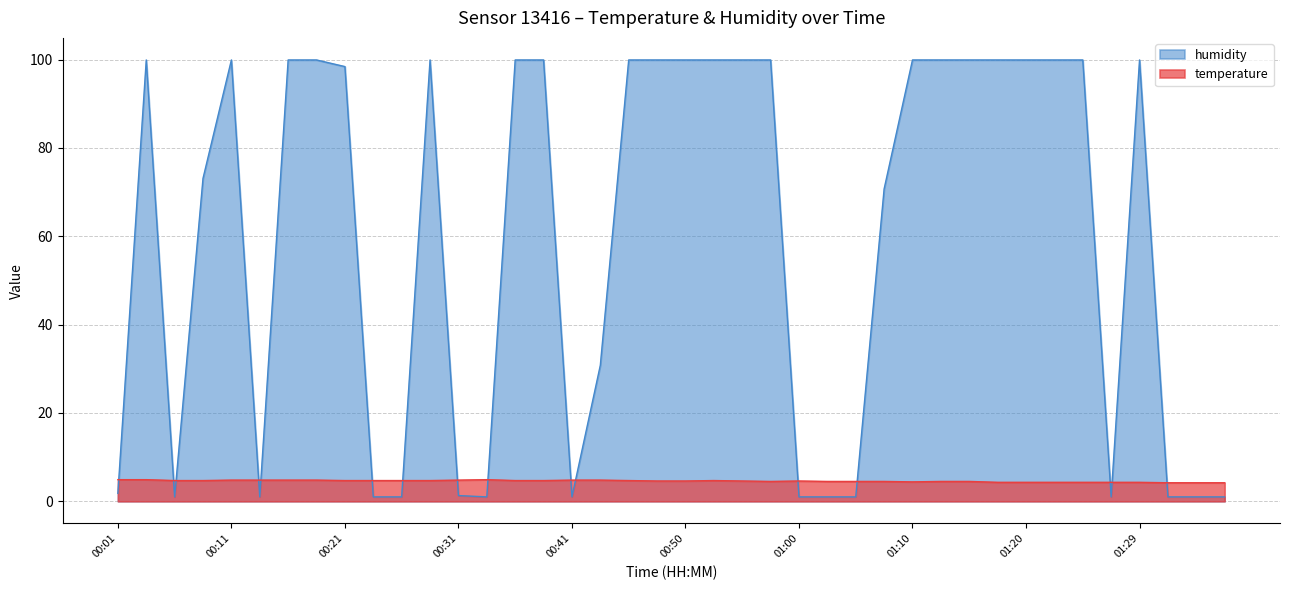

List the series in order of their overall mean, highest first.

humidity, temperature